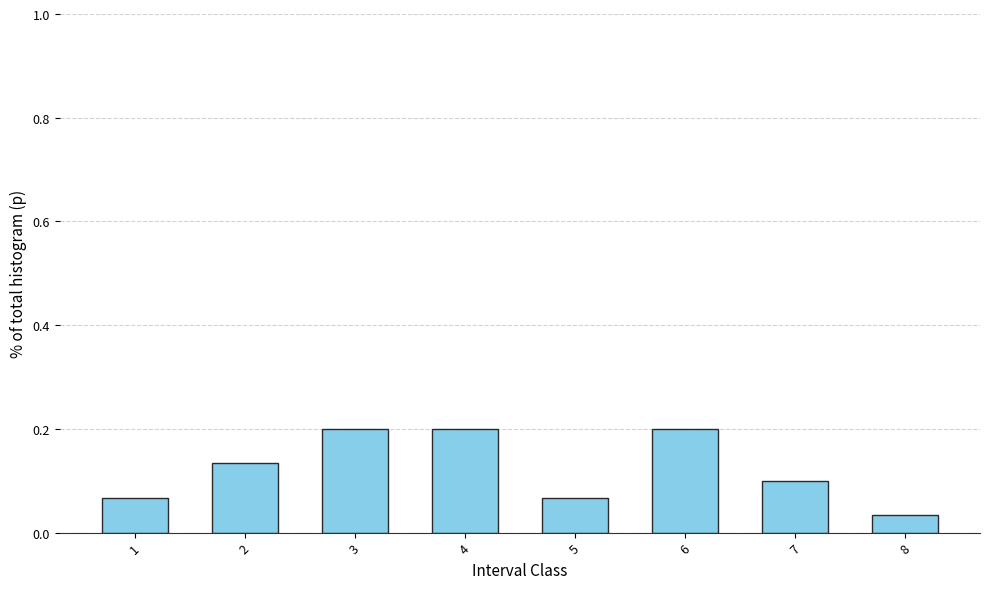

At which category does the chart reach its minimum across all series?

8